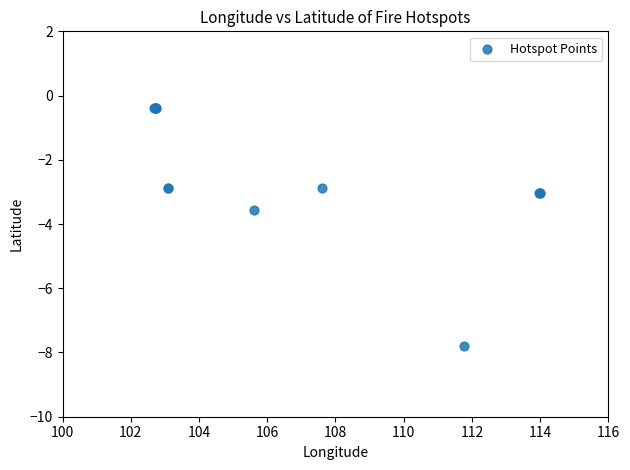

What Y value in the scatter plot is closest to -4?

-3.6